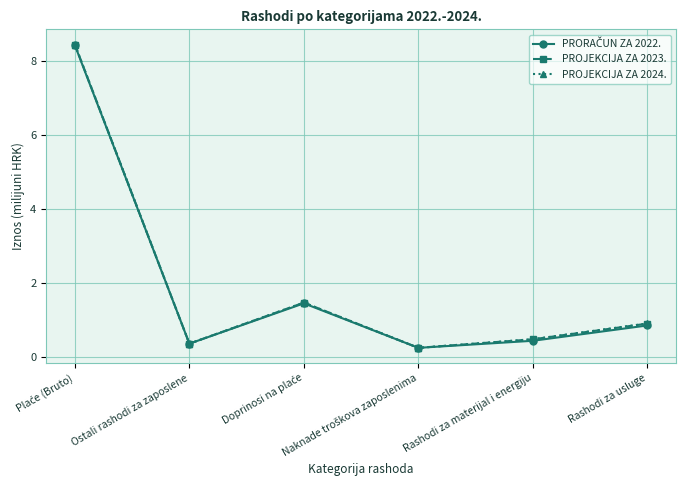

Where is the first local minimum for PROJEKCIJA ZA 2023.?

Ostali rashodi za zaposlene